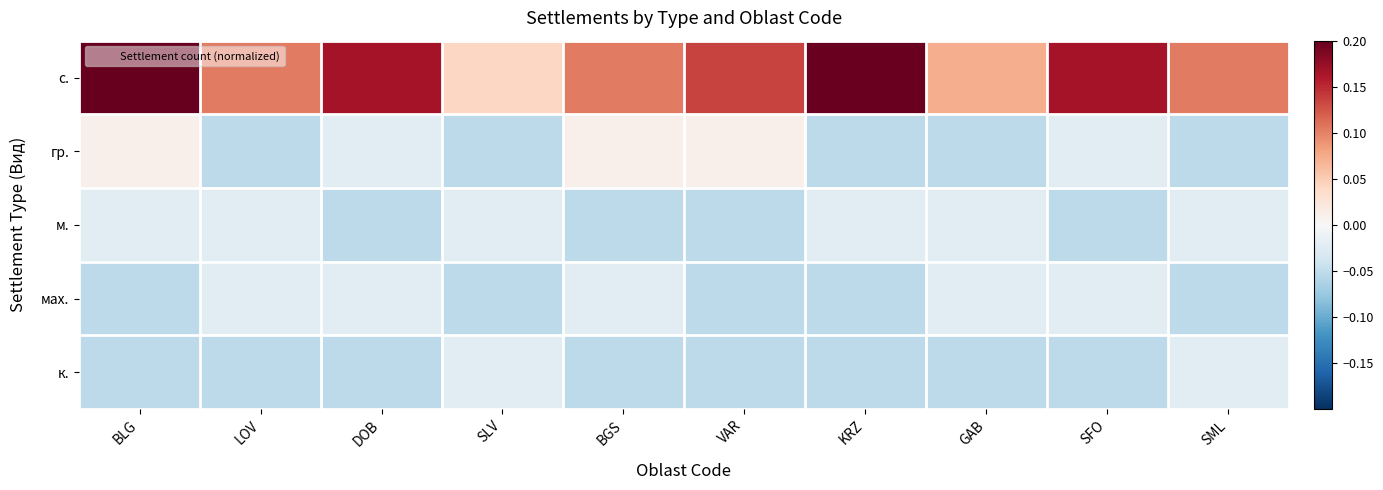

At which category is the sum across all series the highest?

BLG